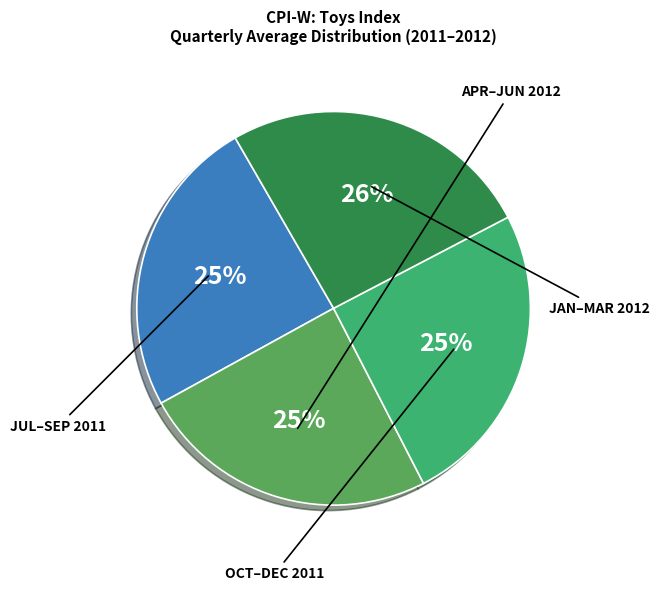

Does any single category account for the majority?

No